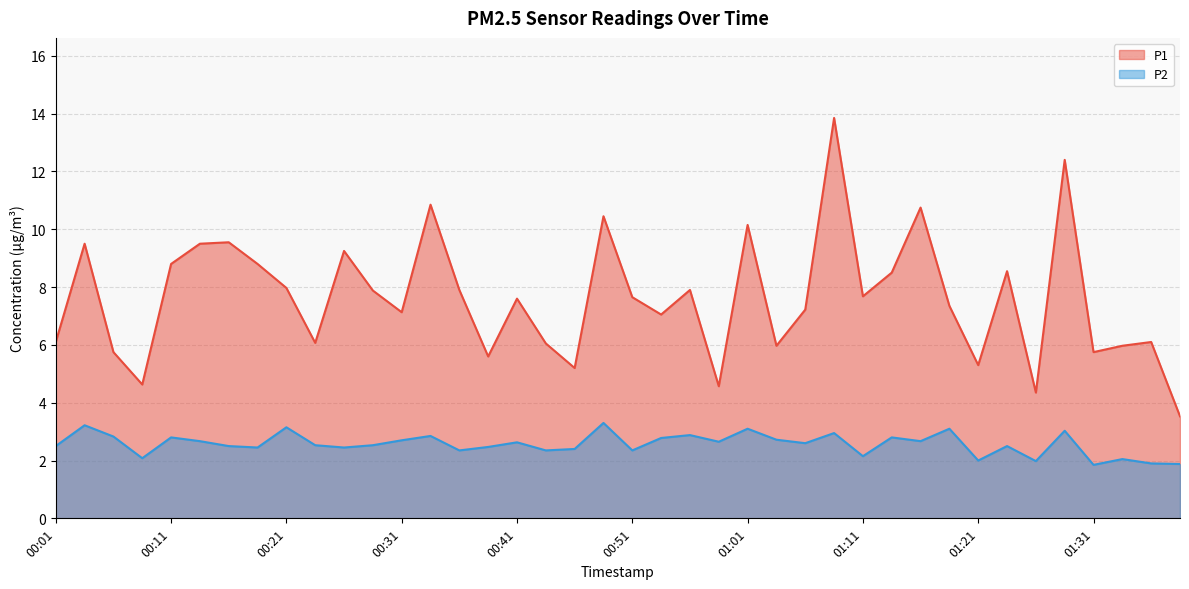

True or false: P1 has a value of 9.2 at 01:33.

False